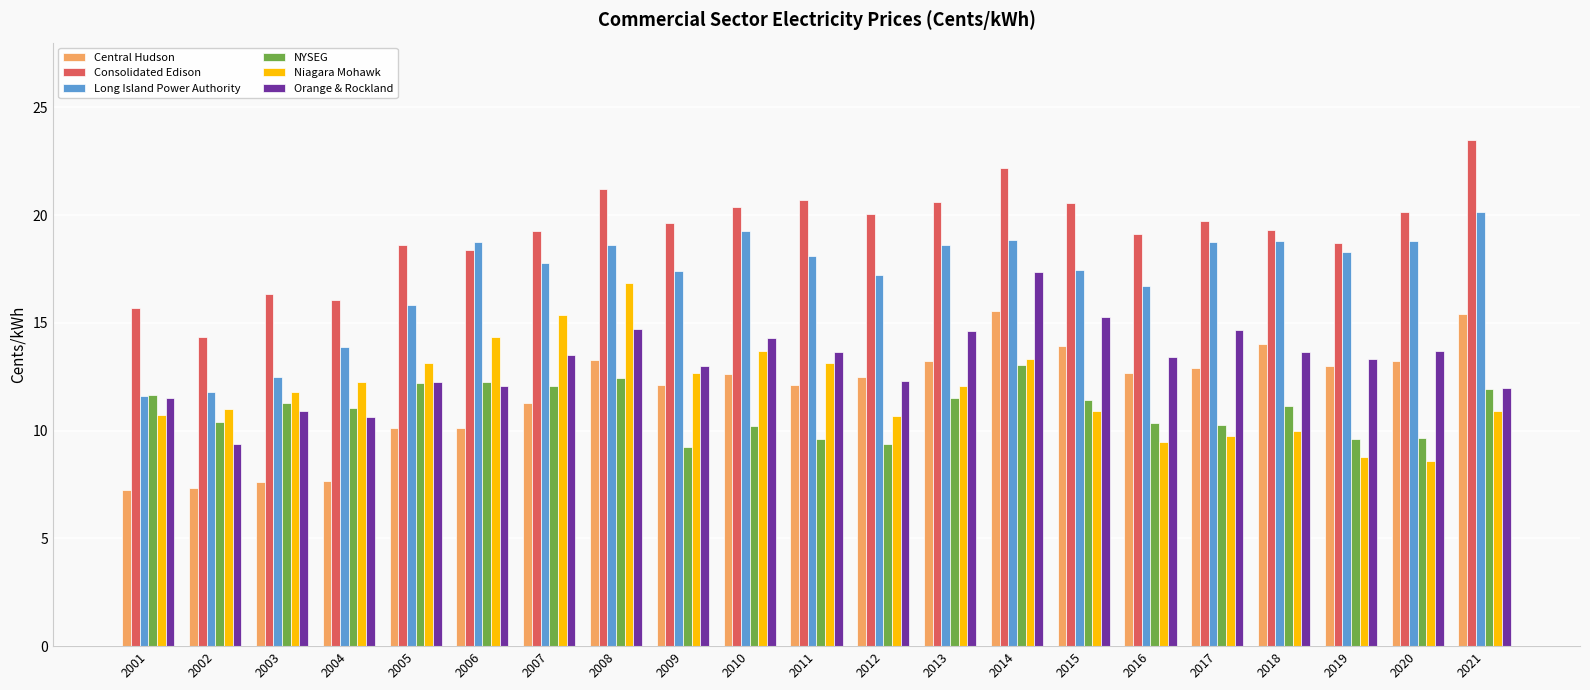

The Orange & Rockland series shows 13.7 at 2018. True or false?

True